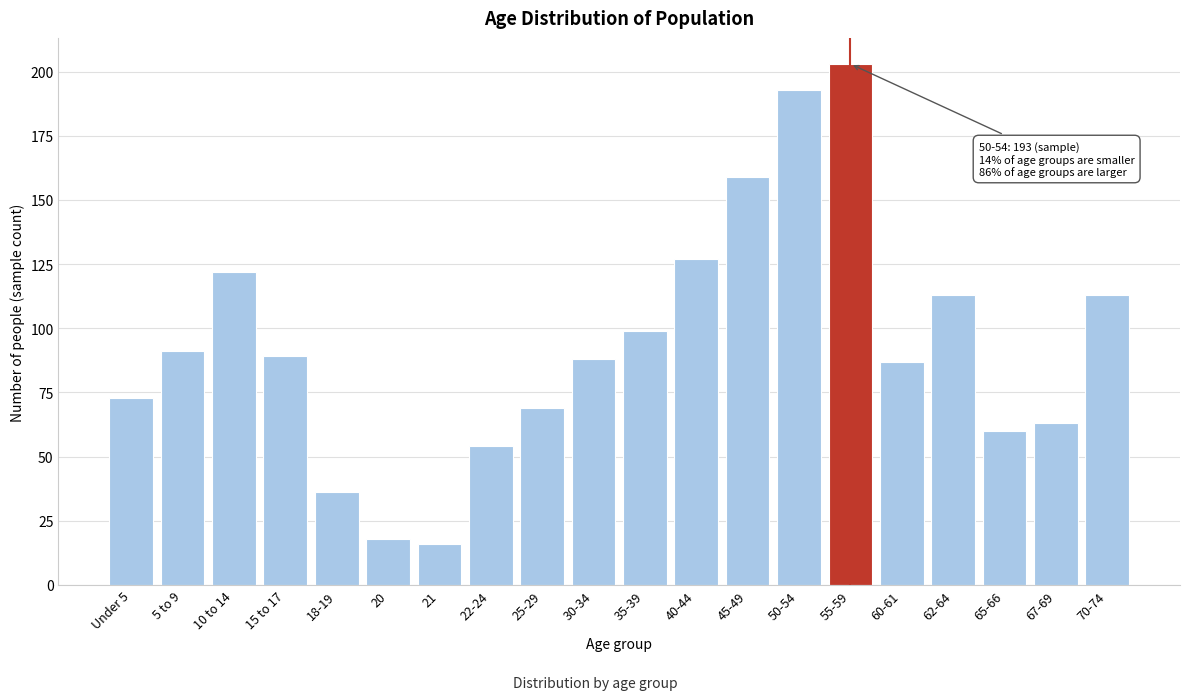

Reading left to right, list all the values displayed in this chart.

73	91	122	89	36	18	16	54	69	88	99	127	159	193	203	87	113	60	63	113